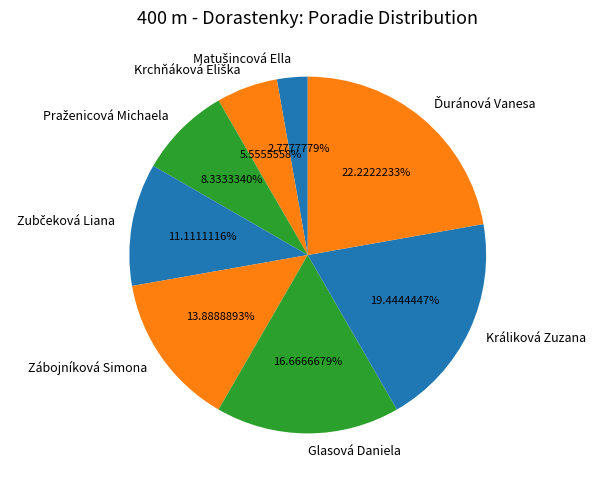

Does any single category account for the majority?

No